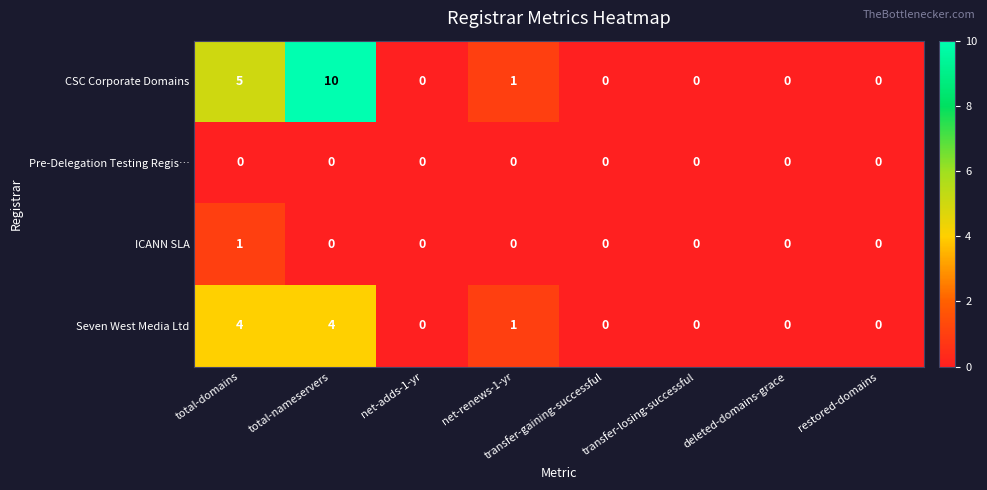

True or false: ICANN SLA has a value of 0 at net-adds-1-yr.

True